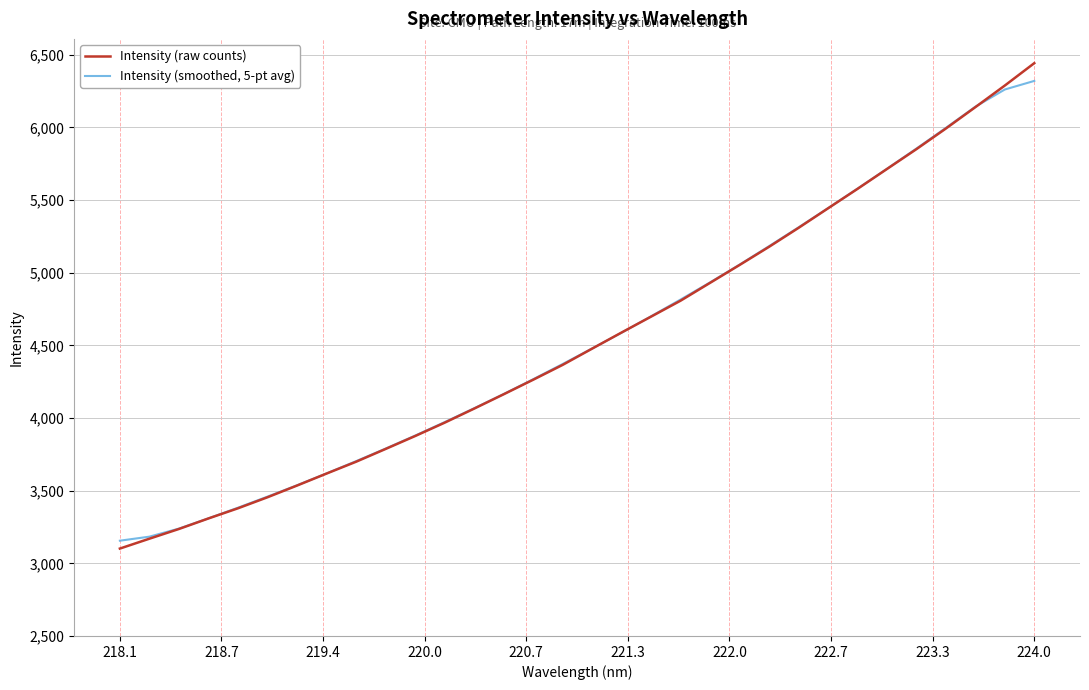

List the series in order of their peak value, lowest first.

Intensity (smoothed, 5-pt avg), Intensity (raw counts)